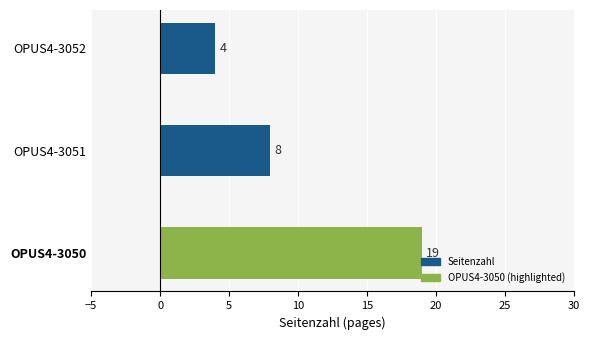

What is the difference between the maximum and minimum values?

15